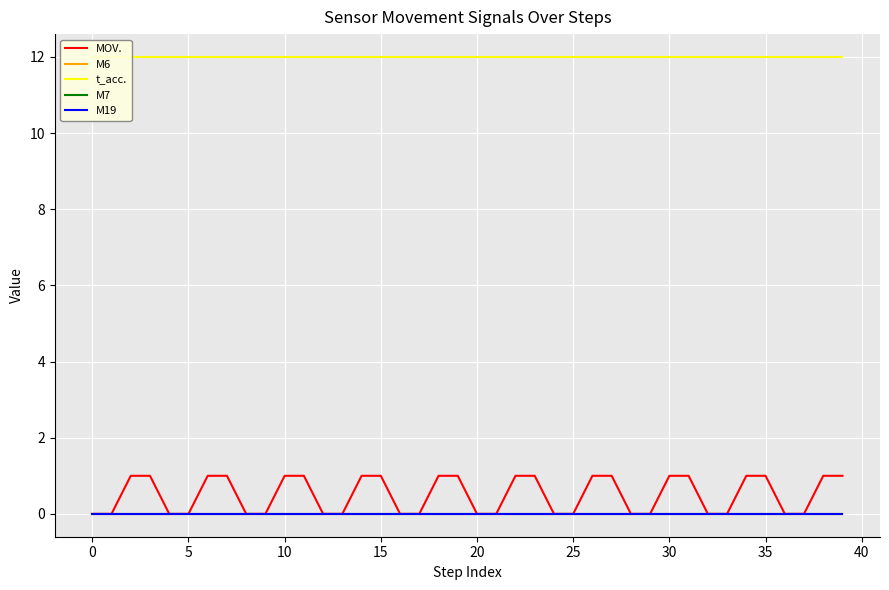

Which has a higher value, 23 or 0?

23